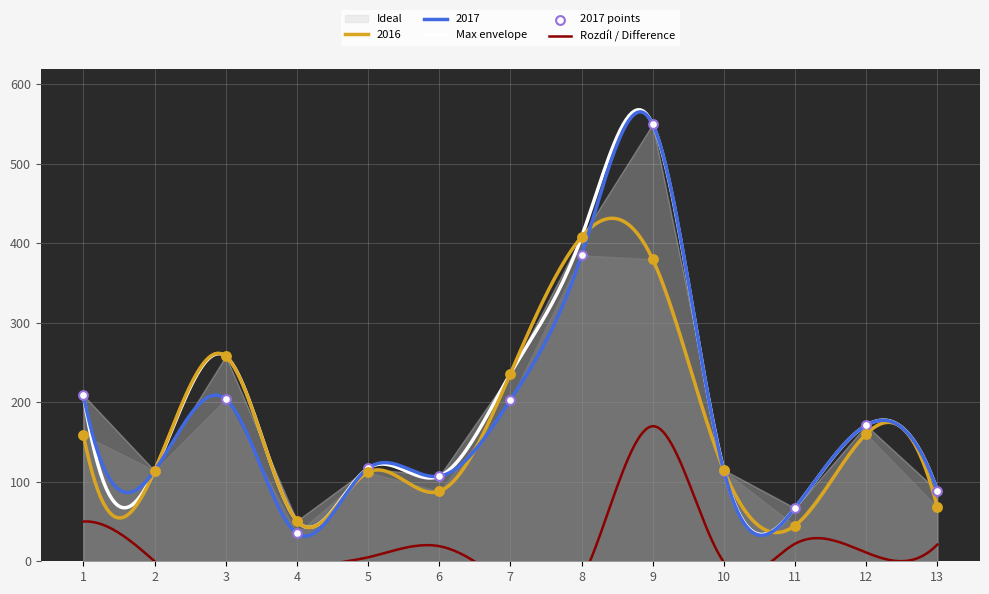

Which series has the largest Y range (max minus min)?

2017